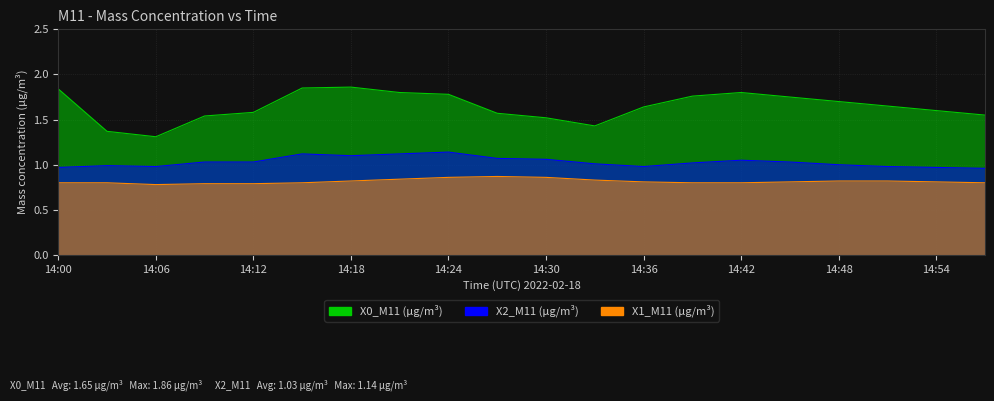

What are all the series names shown in the legend?

X0_M11 (μg/m³), X2_M11 (μg/m³), X1_M11 (μg/m³)